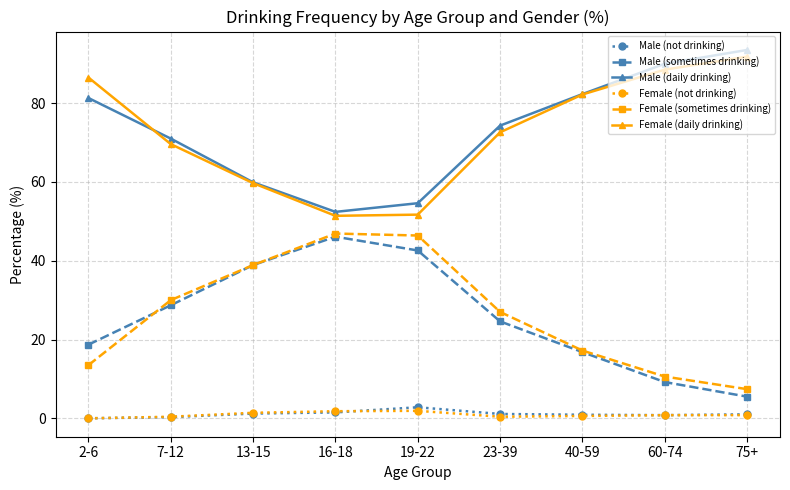

Where does the Male (sometimes drinking) series first go above 24?

7-12